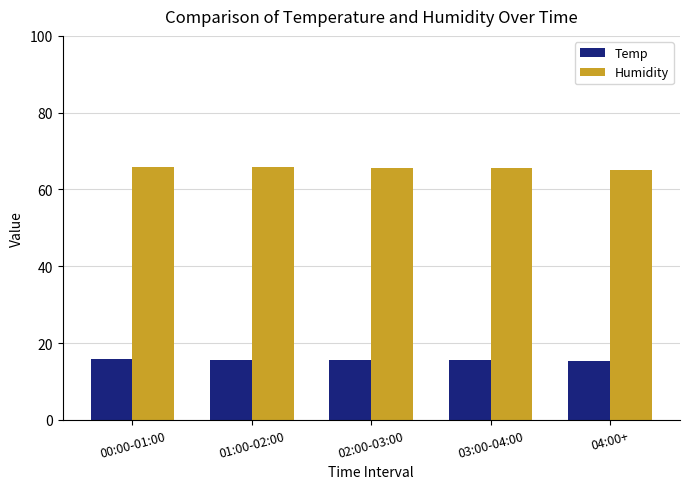

What is the difference between the highest and lowest values at 03:00-04:00?

50.0